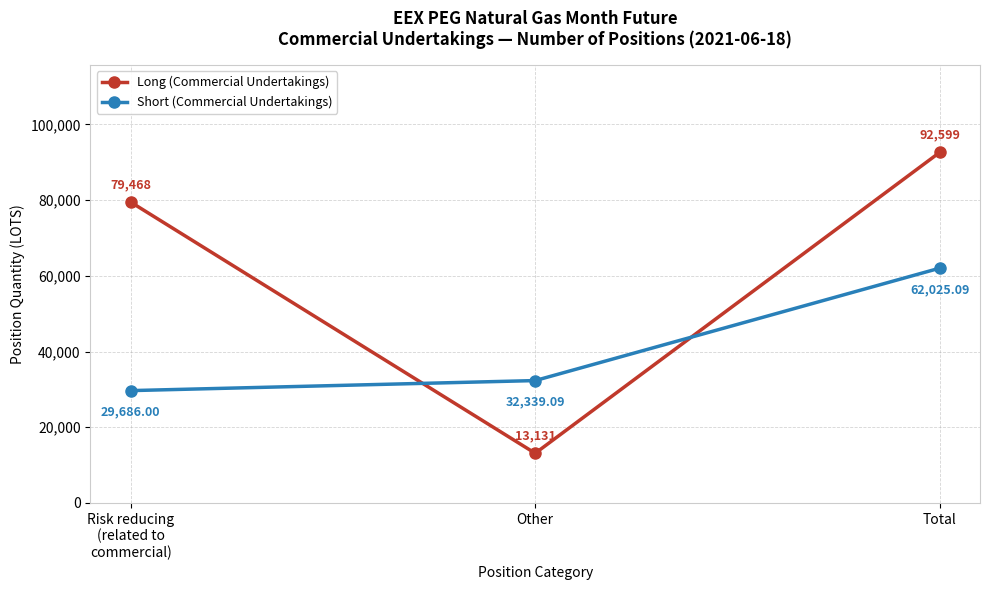

What is the difference between the highest and lowest values at Other?

19208.1